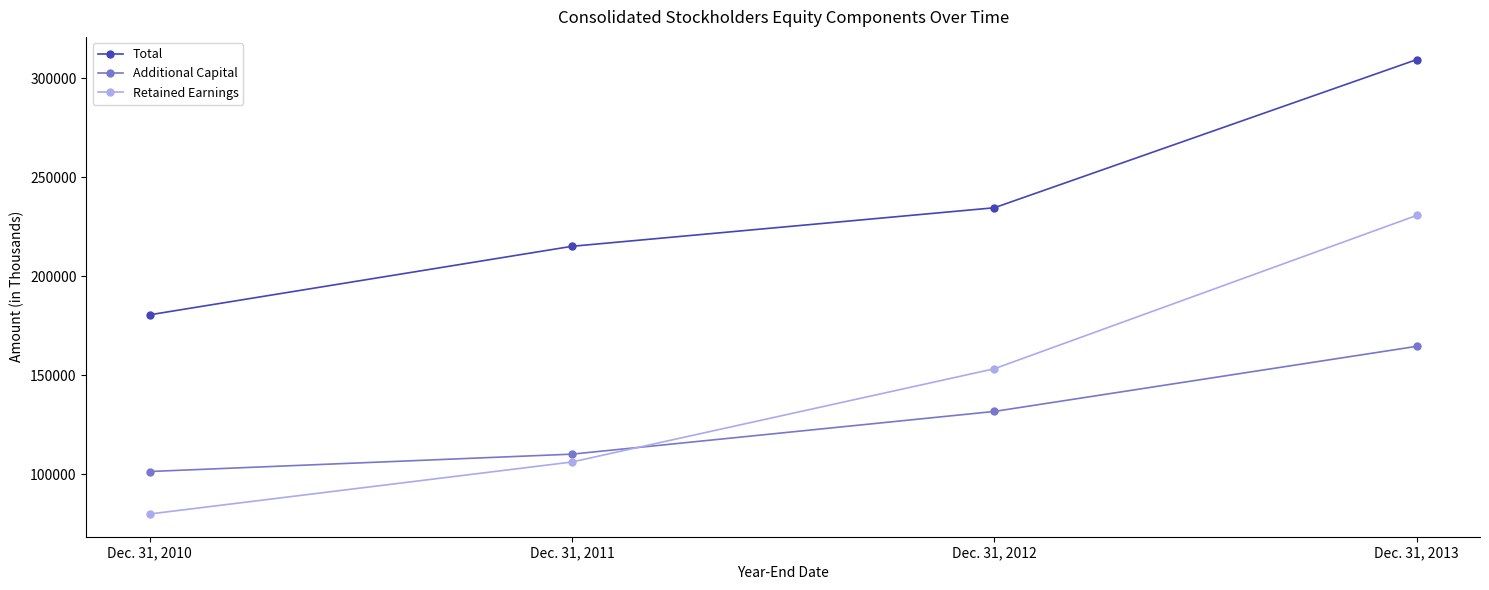

What is the maximum value for Total?

309329